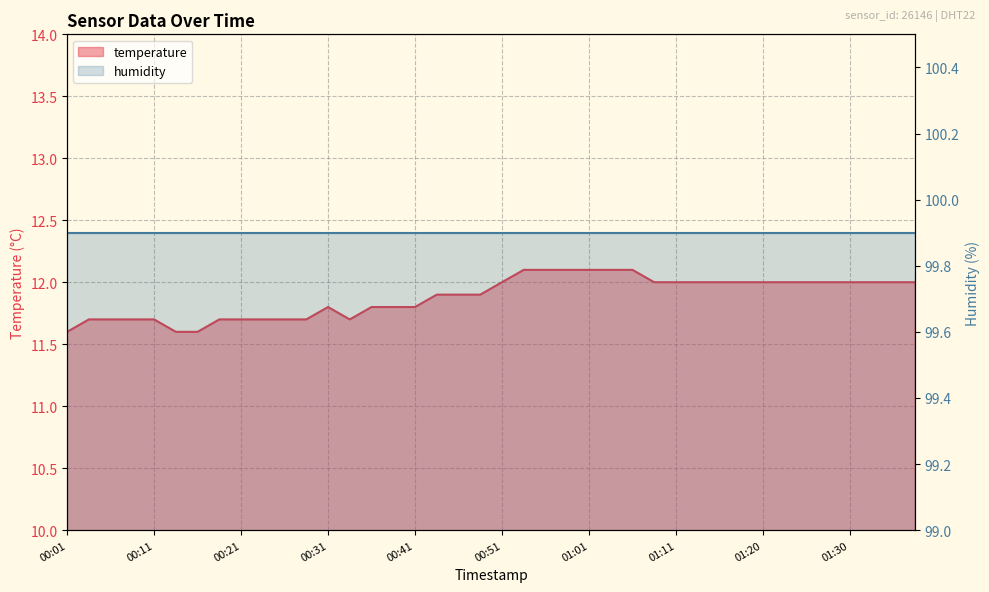

What is the sum of all values?

475.3